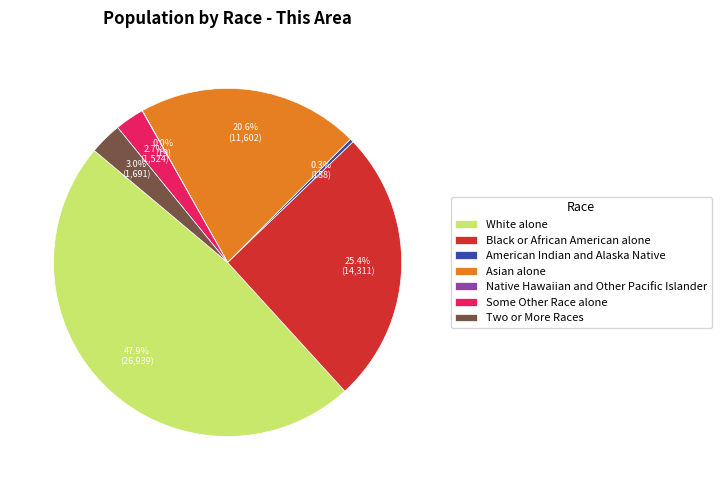

Which has a higher value, Two or More Races or Black or African American alone?

Black or African American alone